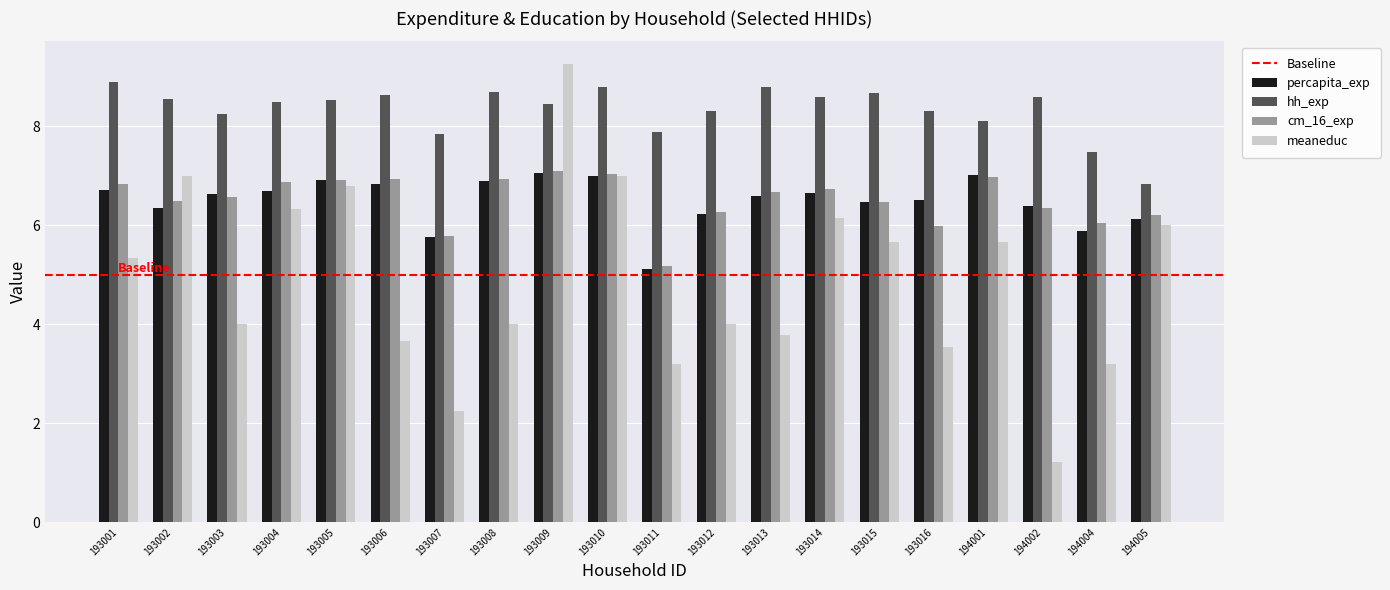

What is the average value of the percapita_exp series?

6.5